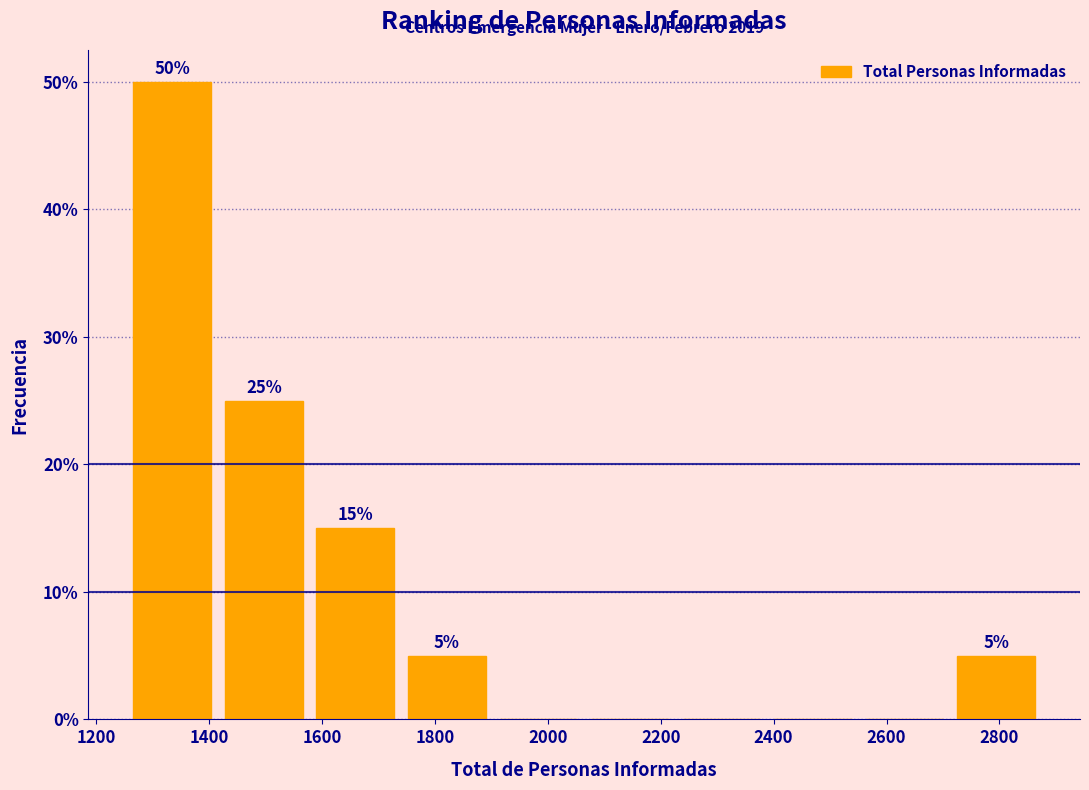

Over which range of the x-axis is the bar tallest?

1260 to 1420